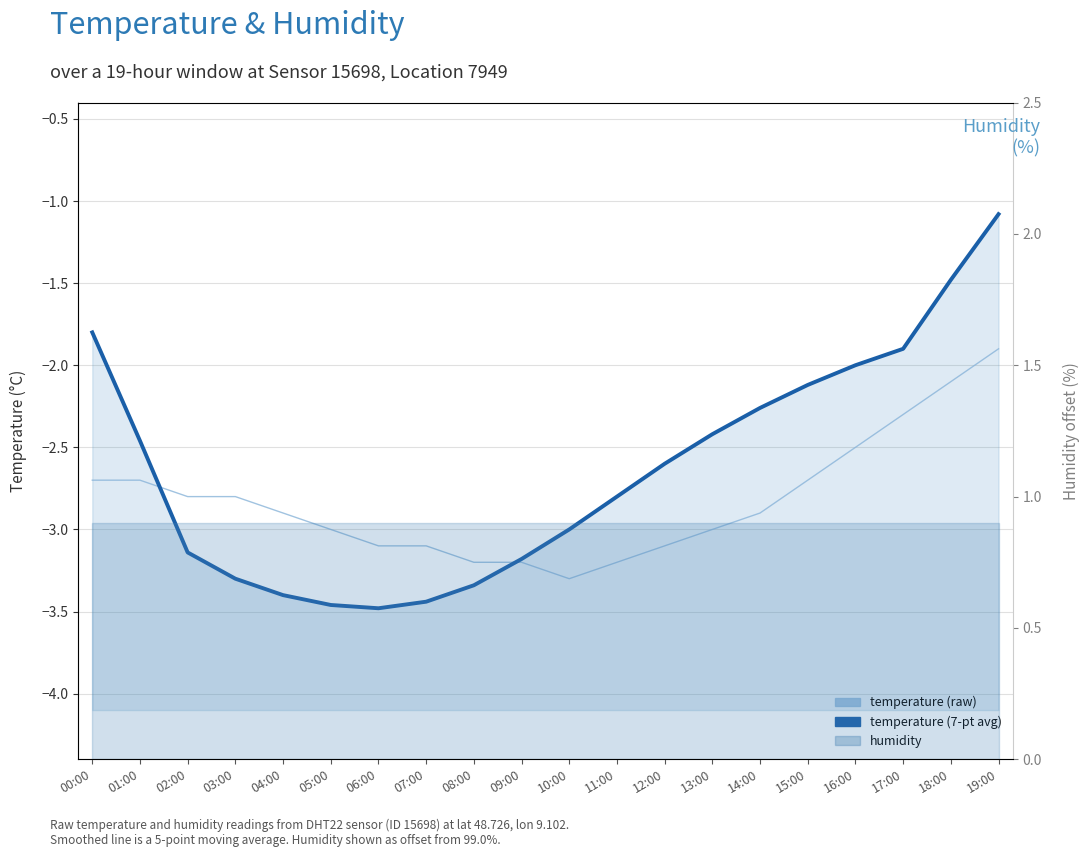

Which series has the widest spread of values?

temperature (avg)